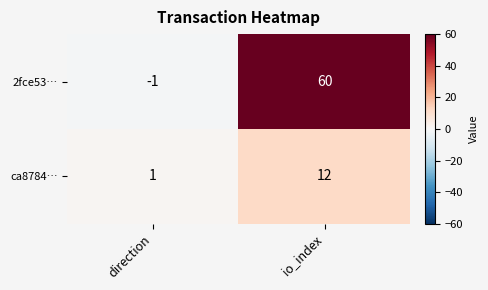

What is the difference between the highest and lowest values at io_index?

48